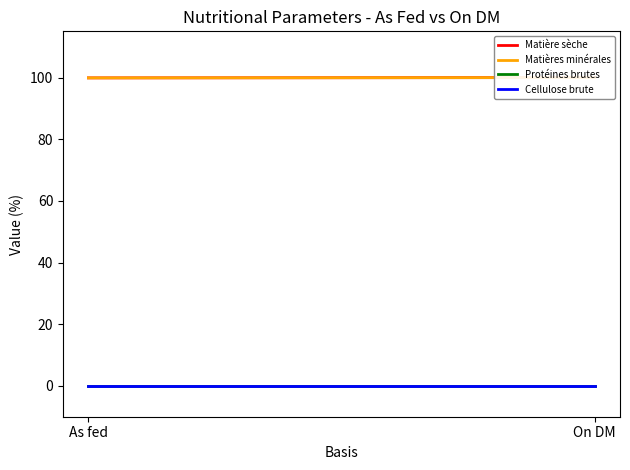

Reading left to right, extract all data points from this chart.

Matière sèche: As fed=99.9	On DM=100.0
Matières minérales: As fed=99.9	On DM=100.0
Protéines brutes: As fed=0.0	On DM=0.0
Cellulose brute: As fed=0.0	On DM=0.0